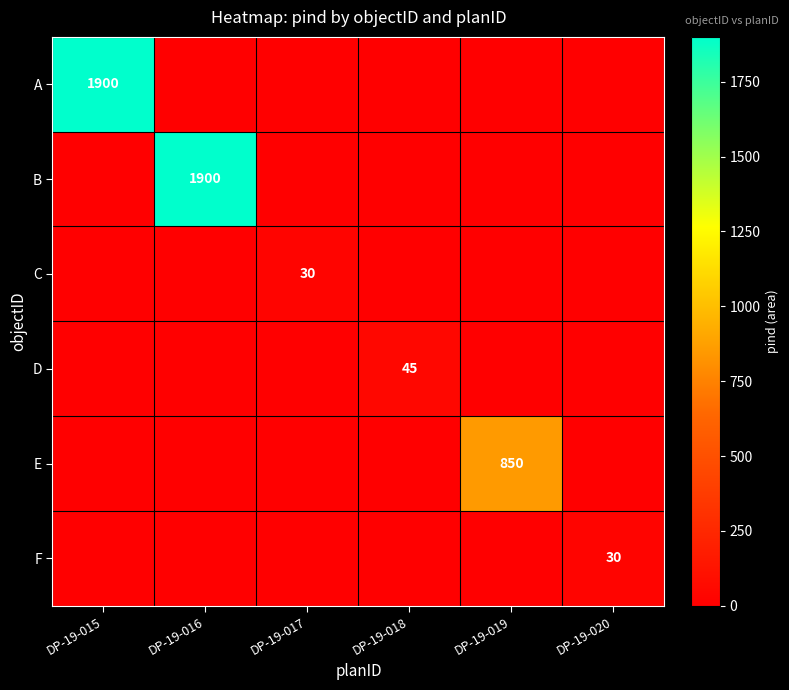

At how many categories does at least one series exceed 670?

3